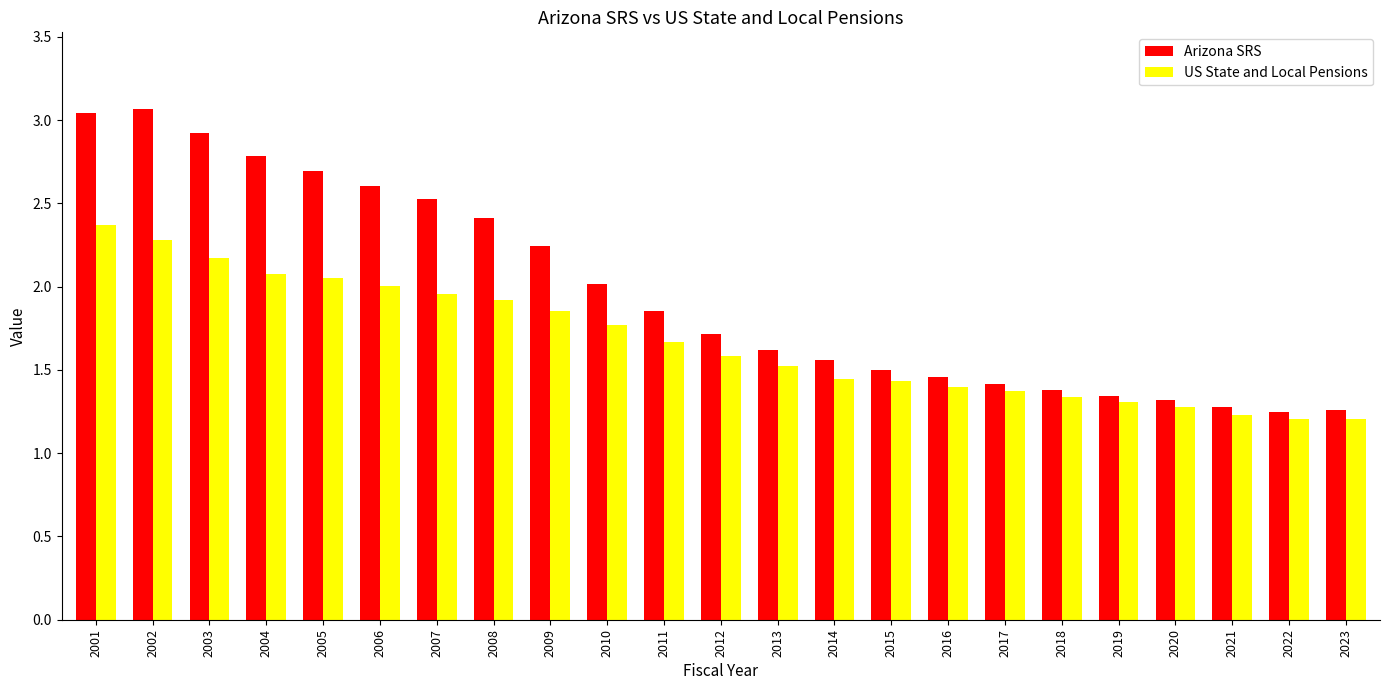

Which series has the widest spread of values?

Arizona SRS